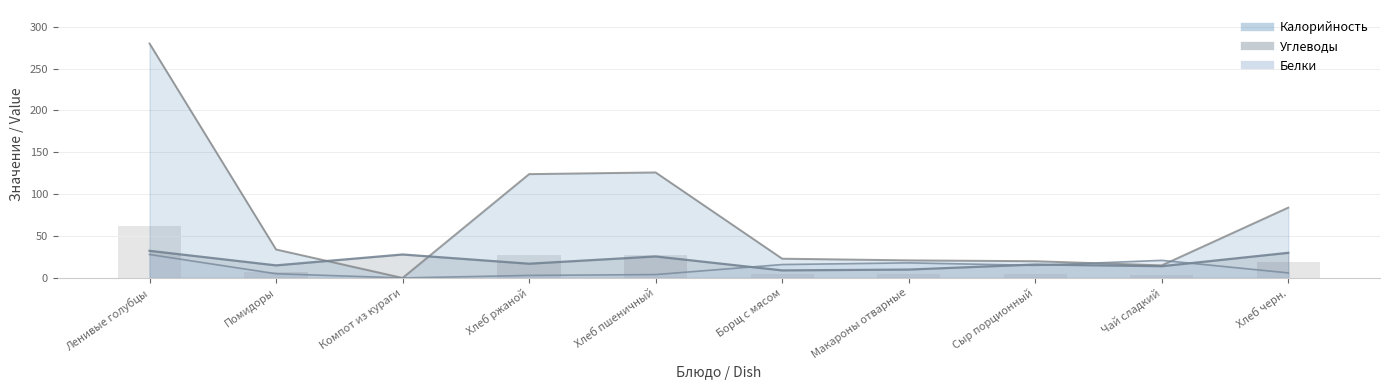

At which label does Калорийность reach its minimum?

Компот из кураги